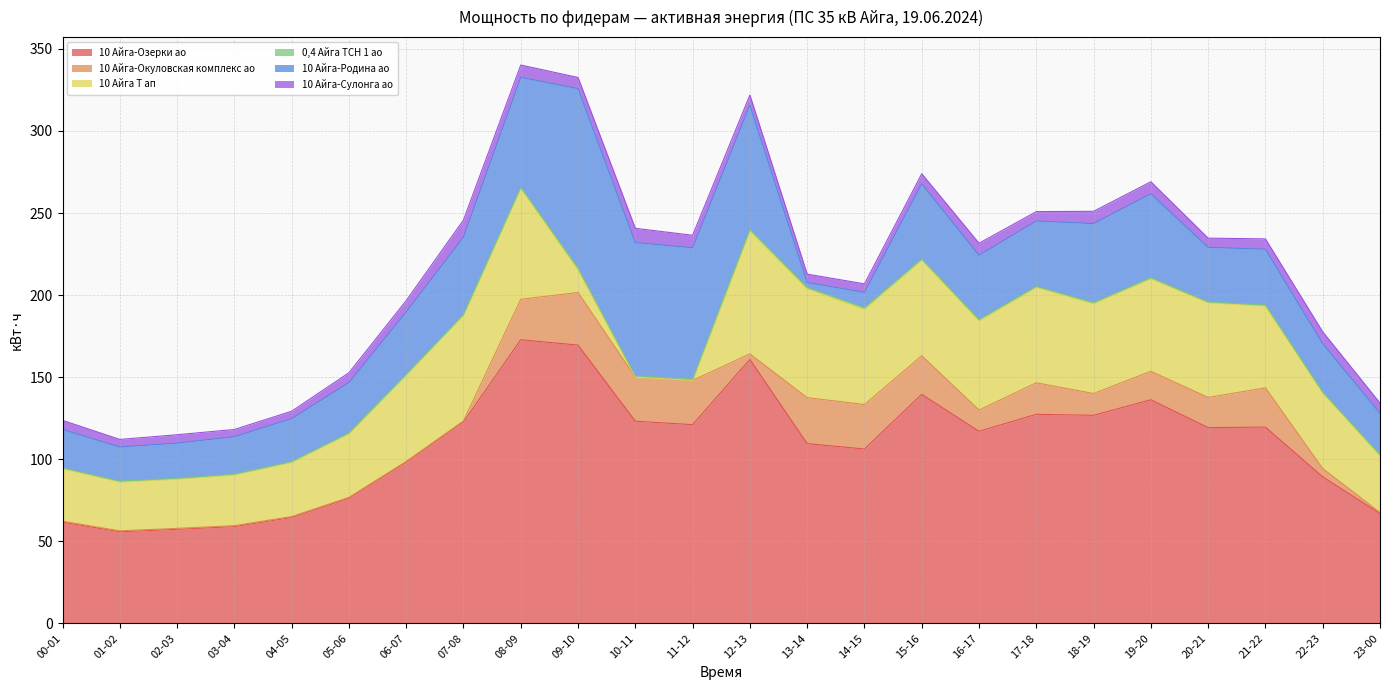

True or false: 0,4 Айга ТСН 1 ао has a value of 1.3 at 12-13.

True